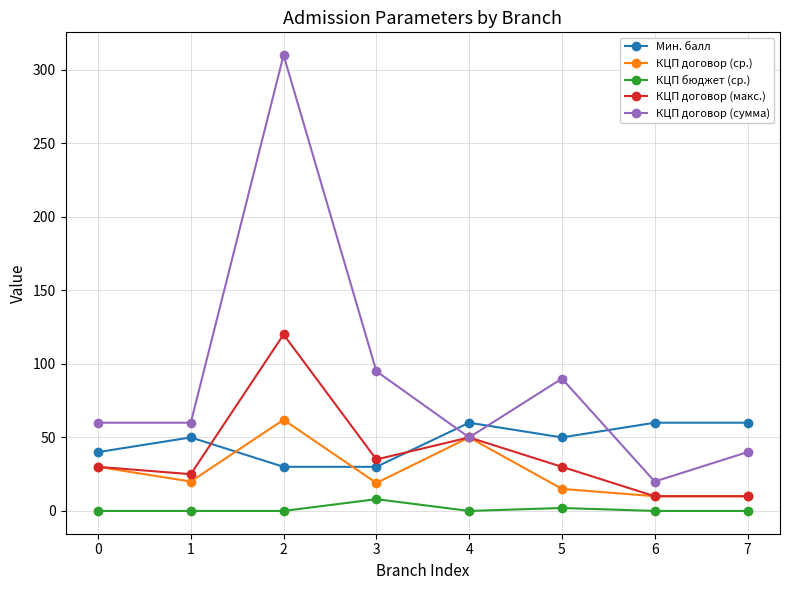

In КЦП договор (макс.), how many points are higher than both neighbors (excluding endpoints)?

2